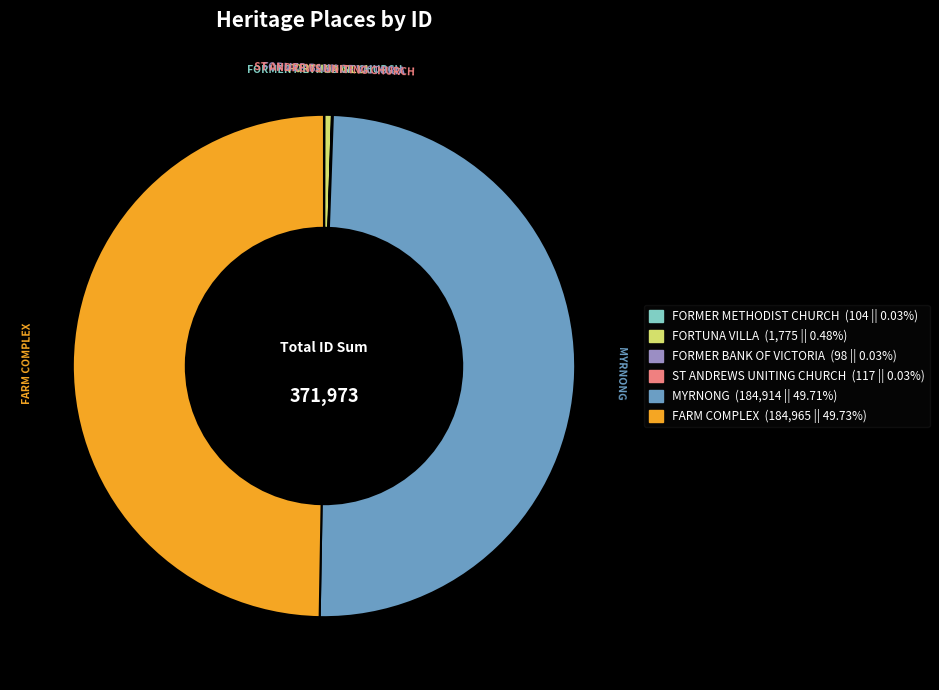

Is it true that MYRNONG is 59% of the pie?

False